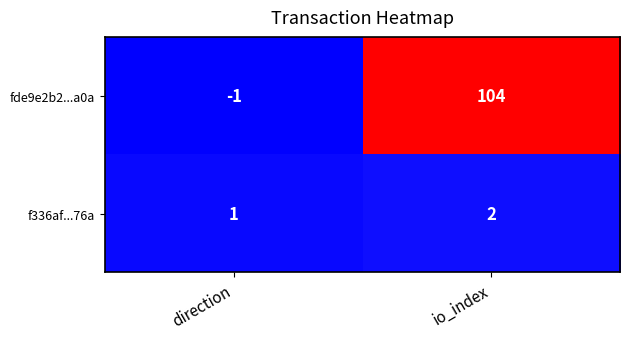

What is the difference between the highest and lowest values at direction?

2